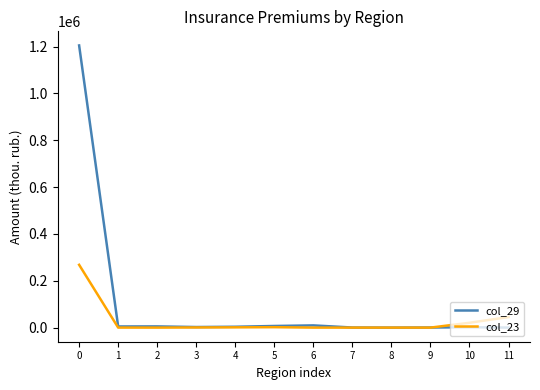

Rank the series by their maximum value, from lowest to highest.

col_23, col_29